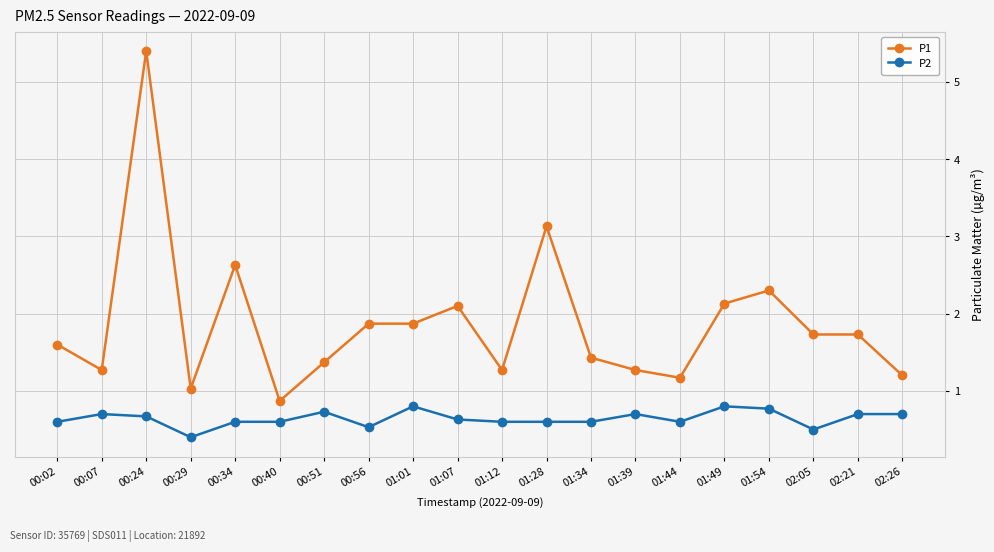

Where is the first local maximum for P1?

00:24